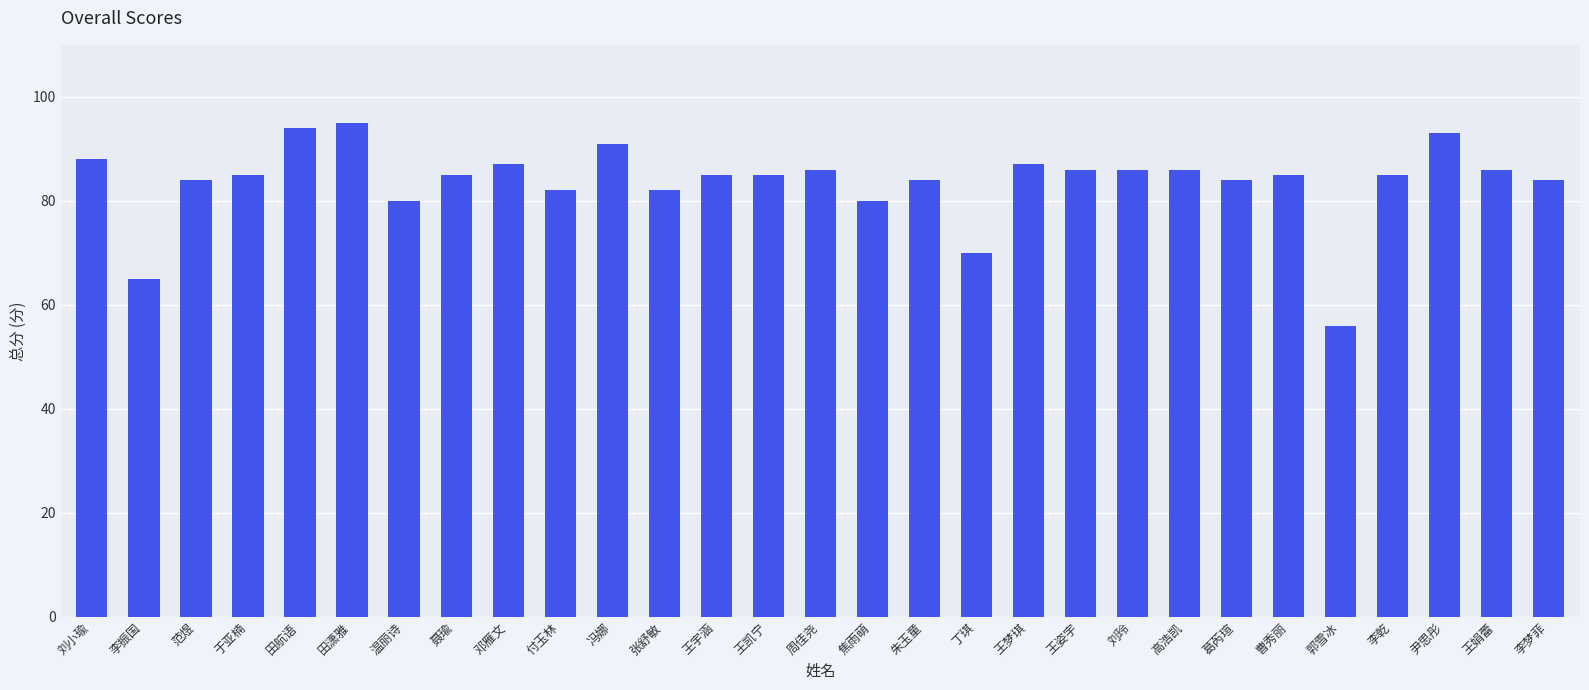

What is the label of the 26th bar from the right?

于亚楠